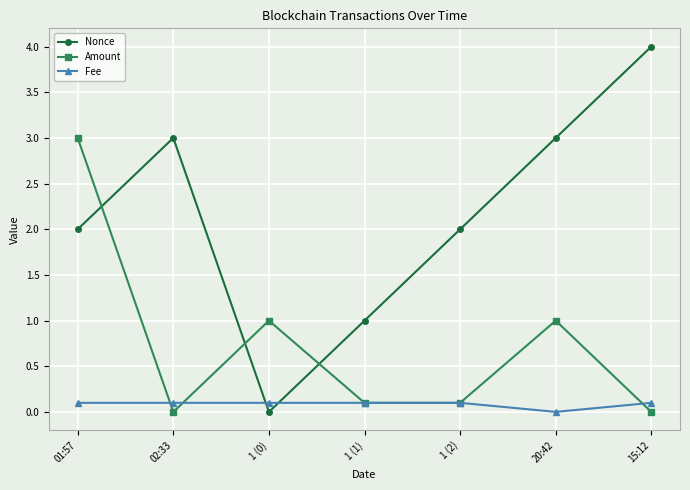

What is the greatest value displayed?

4.0